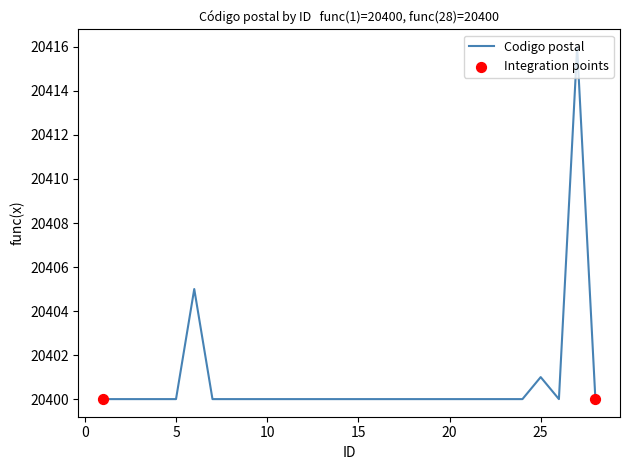

What is the minimum value shown in the chart?

20400